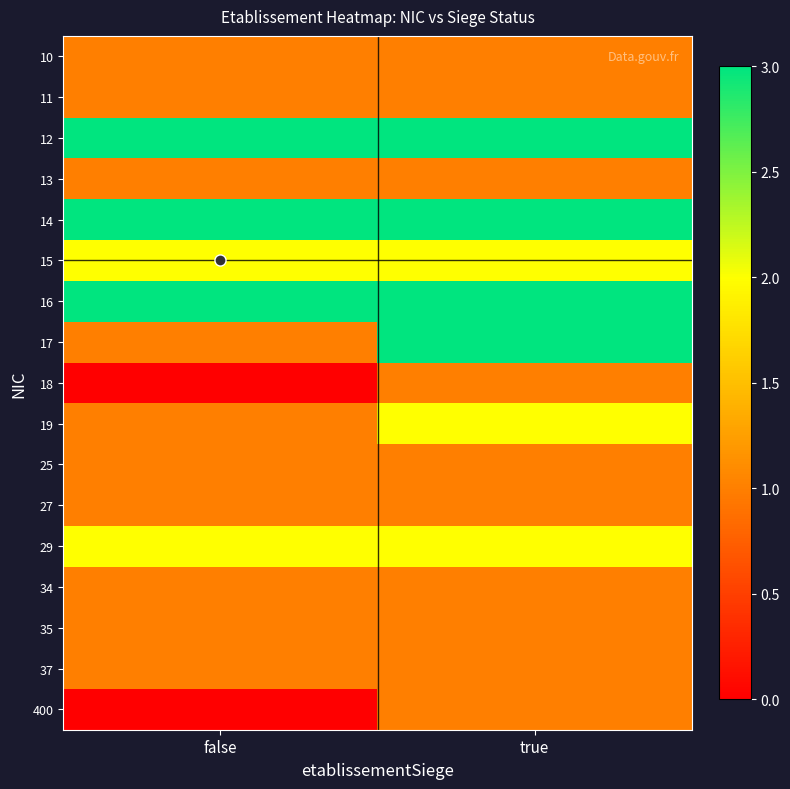

At false, list the series in order from smallest to largest.

18, 400, 10, 11, 13, 17, 19, 25, 27, 34, 35, 37, 15, 29, 12, 14, 16